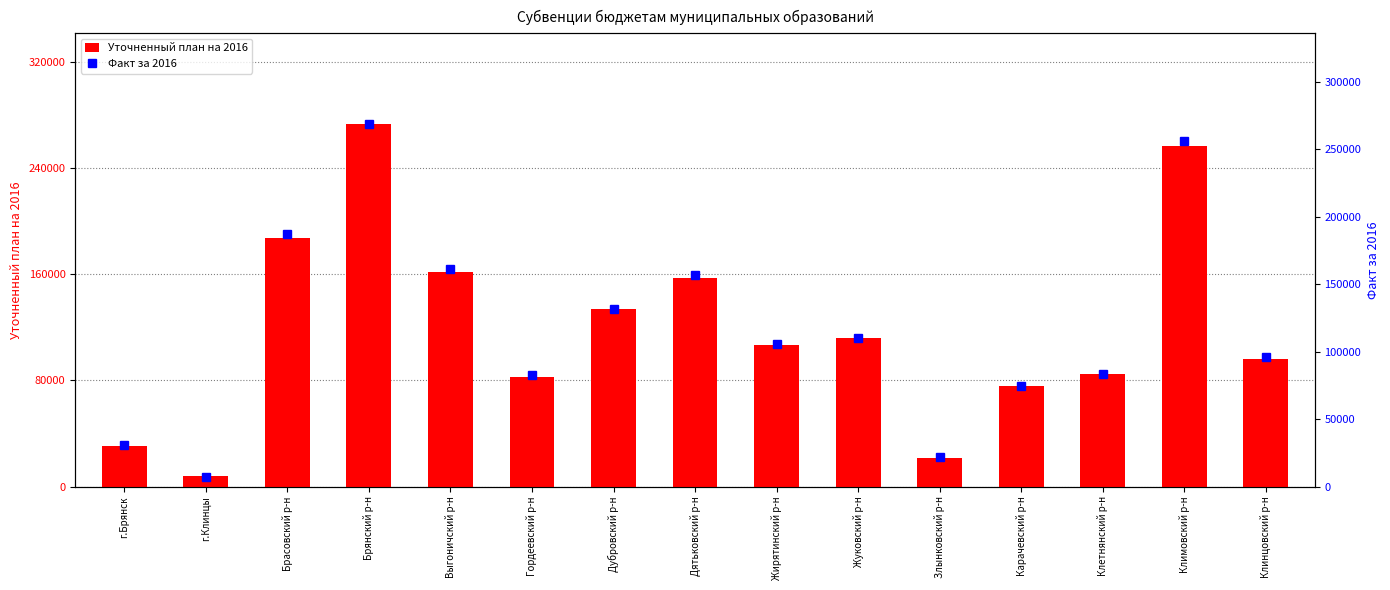

What is the maximum value shown in the chart?

273275